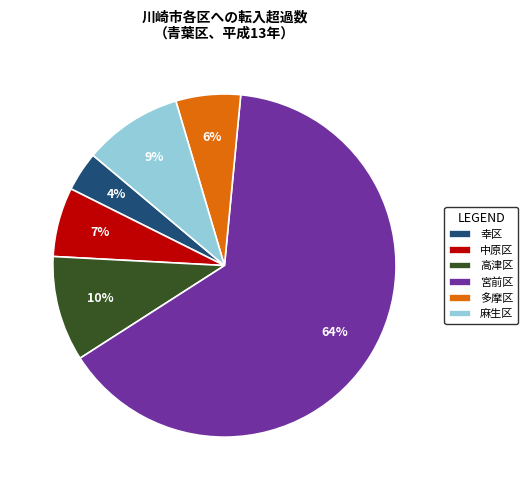

Is the sum of 中原区 and 多摩区 greater than half?

No